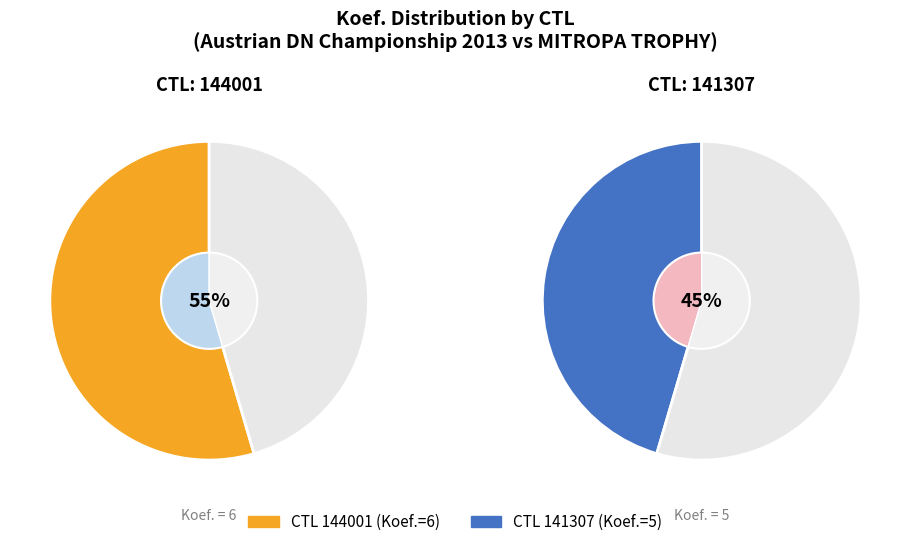

Which category has the smallest portion of the pie?

141307